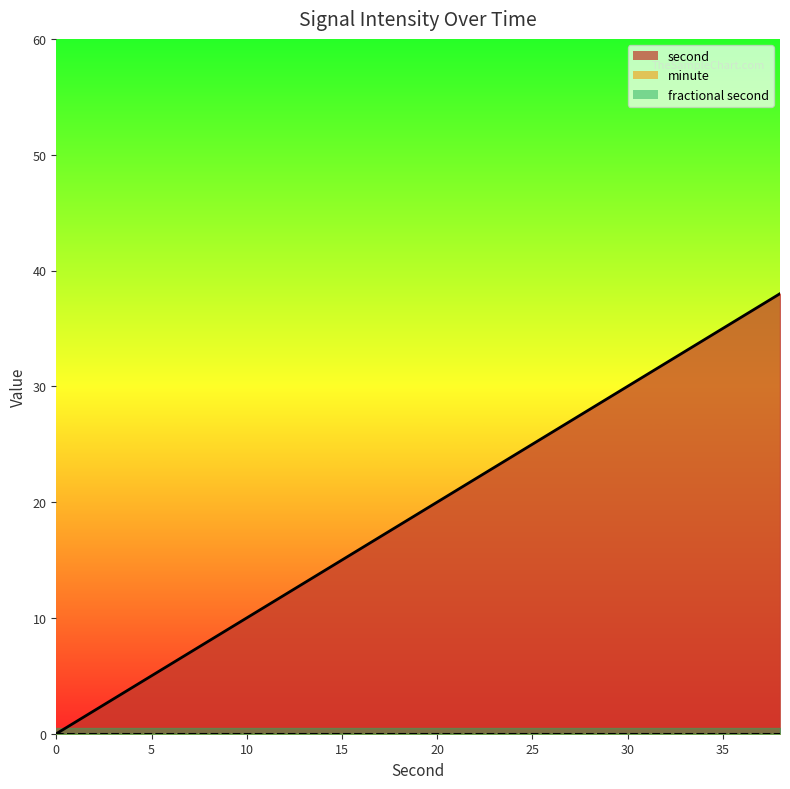

True or false: fractional second and second cross at least once.

False